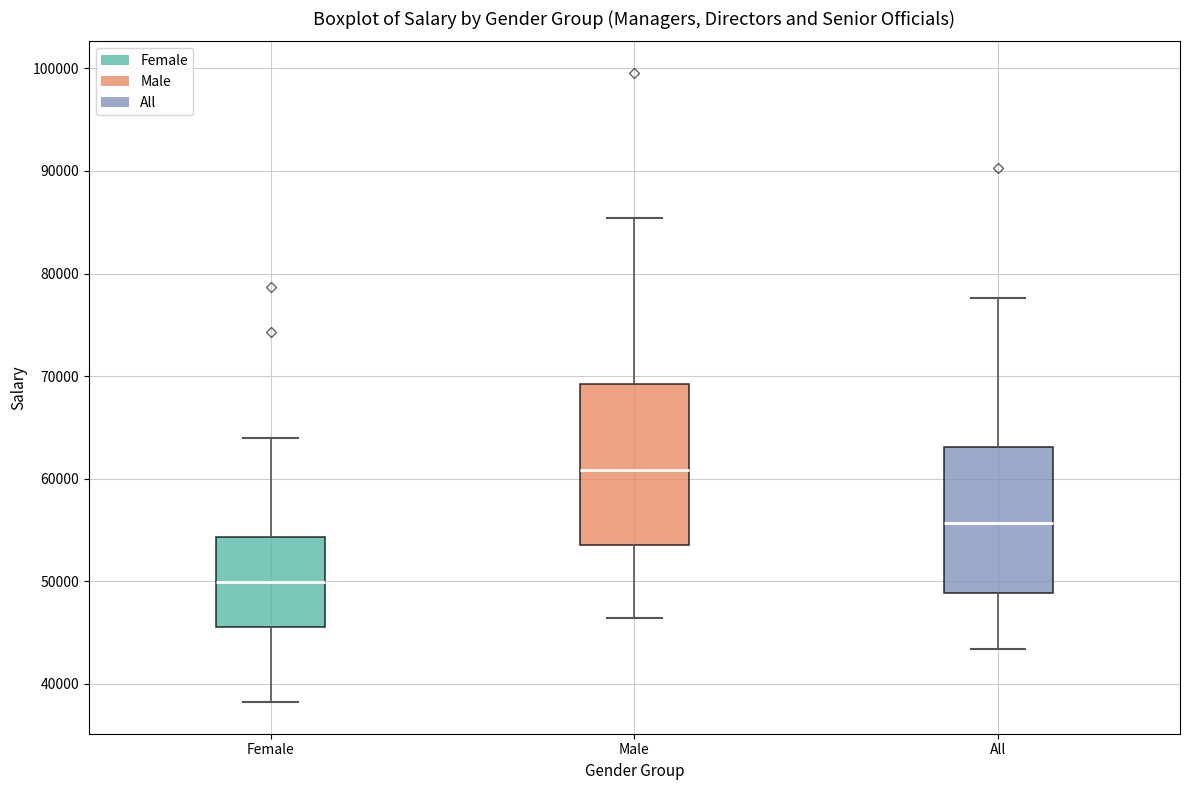

Where is the lower edge of the box for Male on the y-axis? The values are not printed on the chart, so give them approximately, as read against the axis.

54000